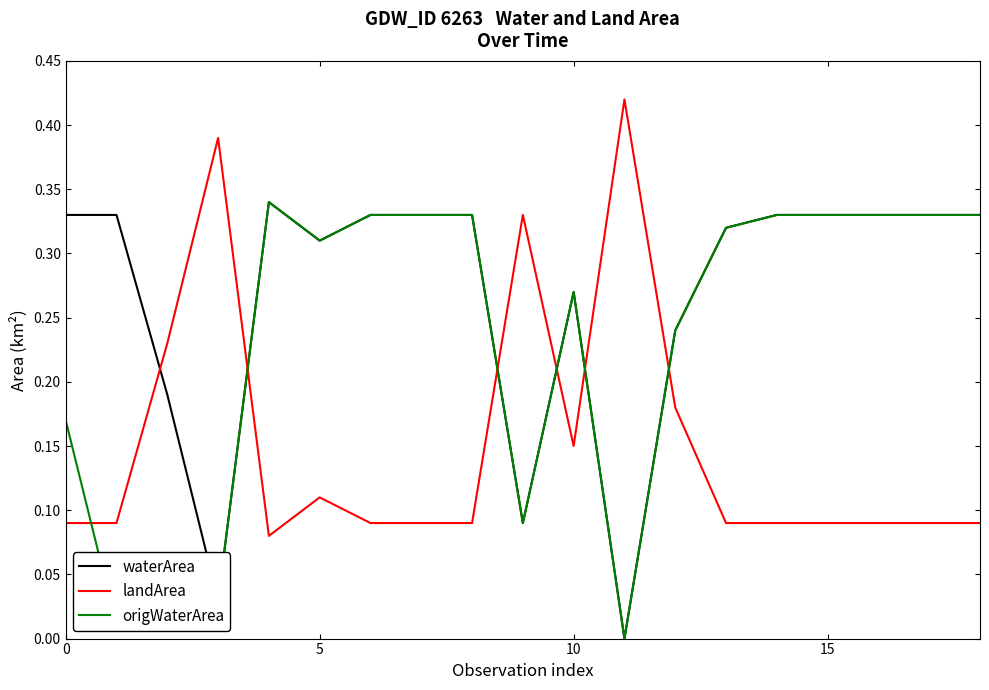

After their last crossing, which series has the higher values: landArea or waterArea?

waterArea